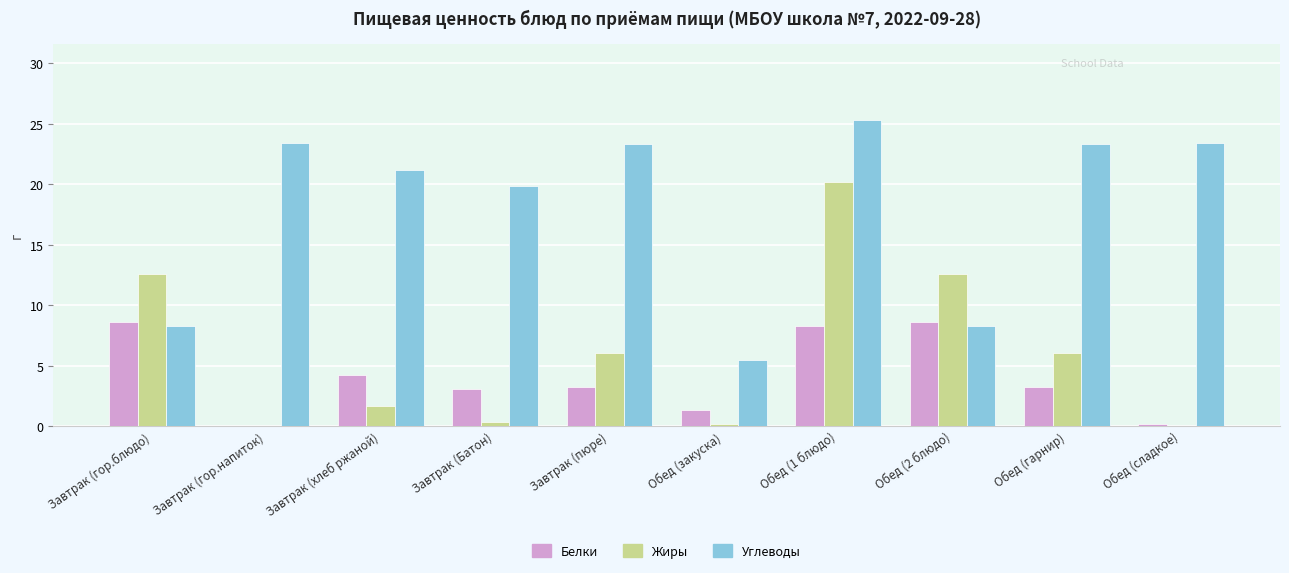

What is the average value of the Жиры series?

6.0